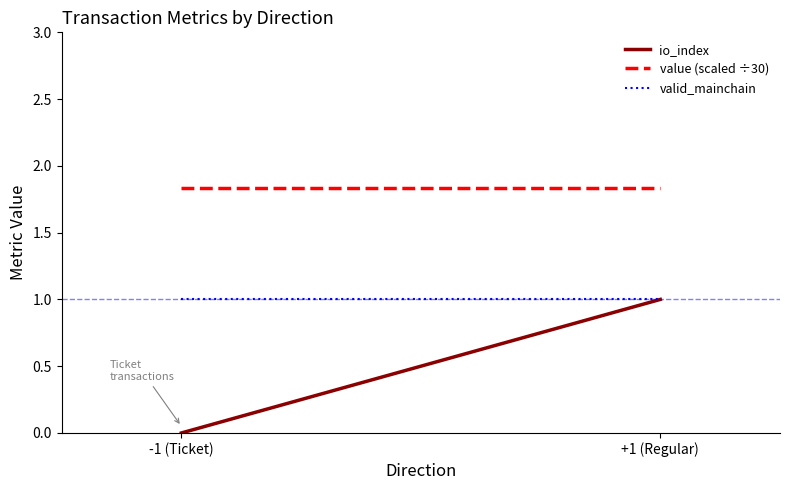

What is the label of the 2nd point from the right?

-1 (Ticket)